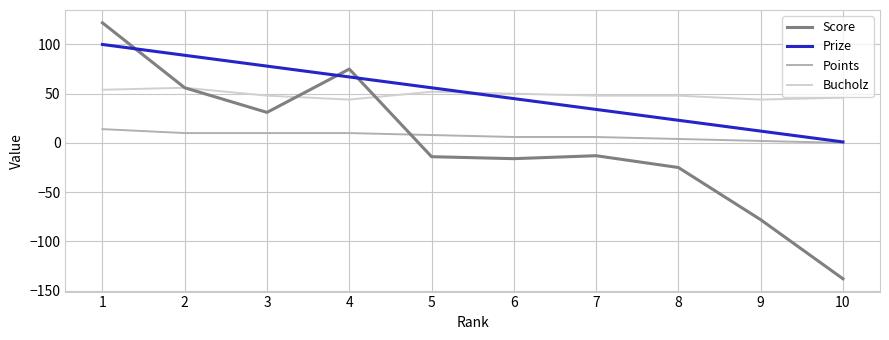

Is the value of Bucholz at 2 greater than the value of Score at 10?

Yes